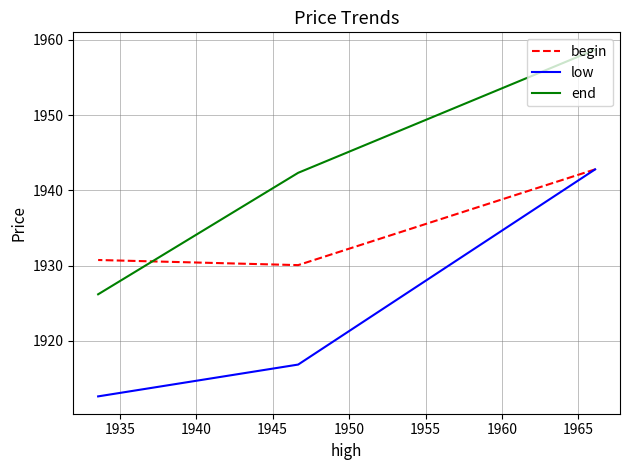

Is this an area chart (filled region under the line)?

No